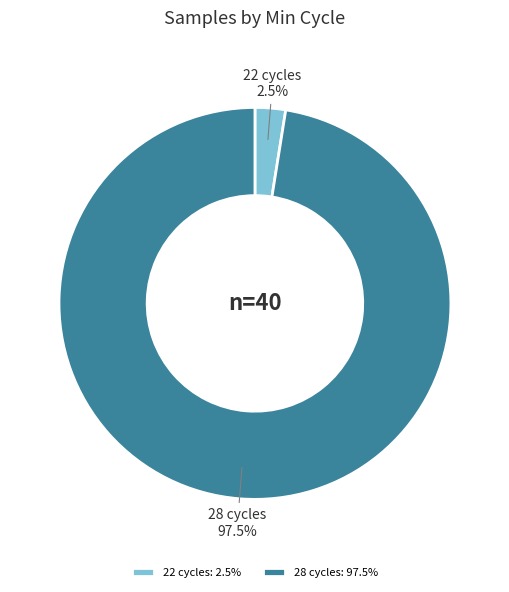

Is there a majority slice in this chart?

Yes